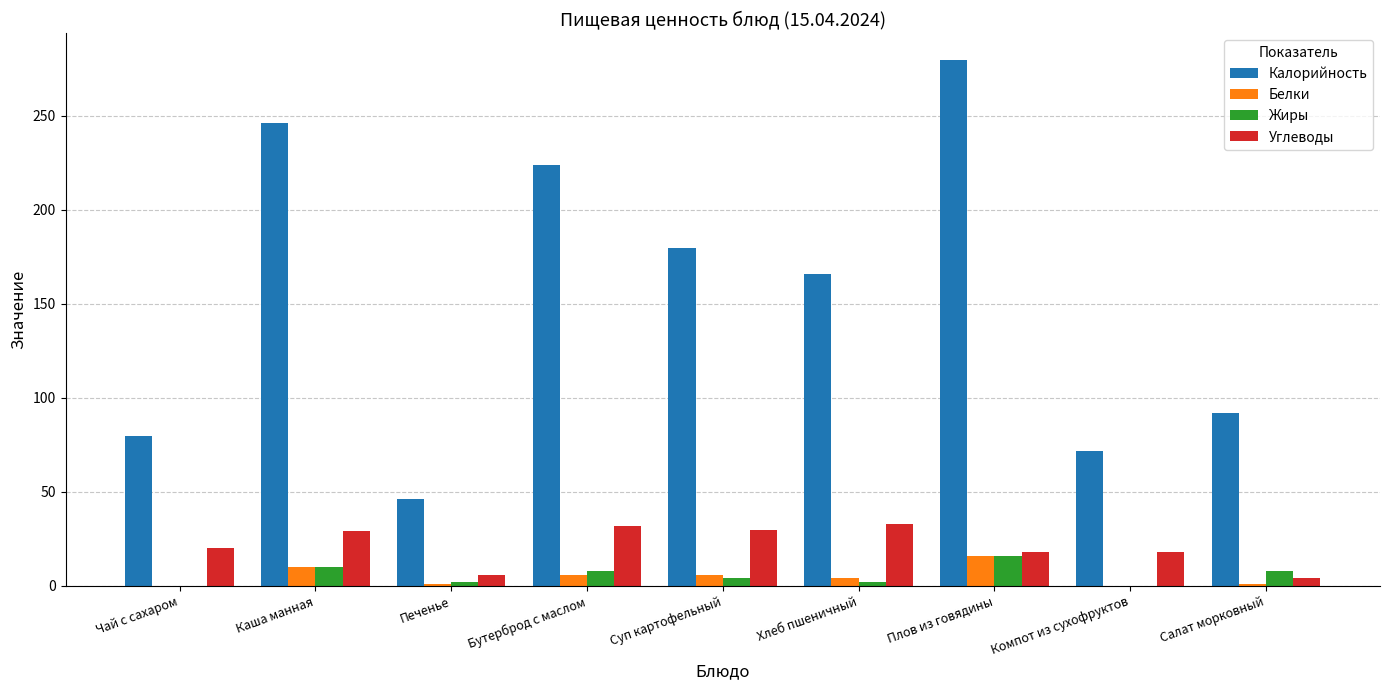

Which series changed the most between Суп картофельный and Плов из говядины?

Калорийность